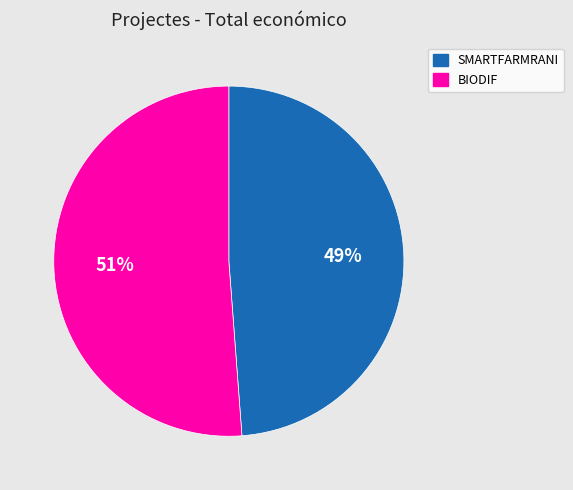

Approximately how many times larger is the value at BIODIF compared to SMARTFARMRANI?

1.0